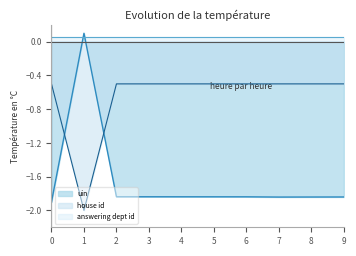

Which series has the largest total across all categories?

answering dept id